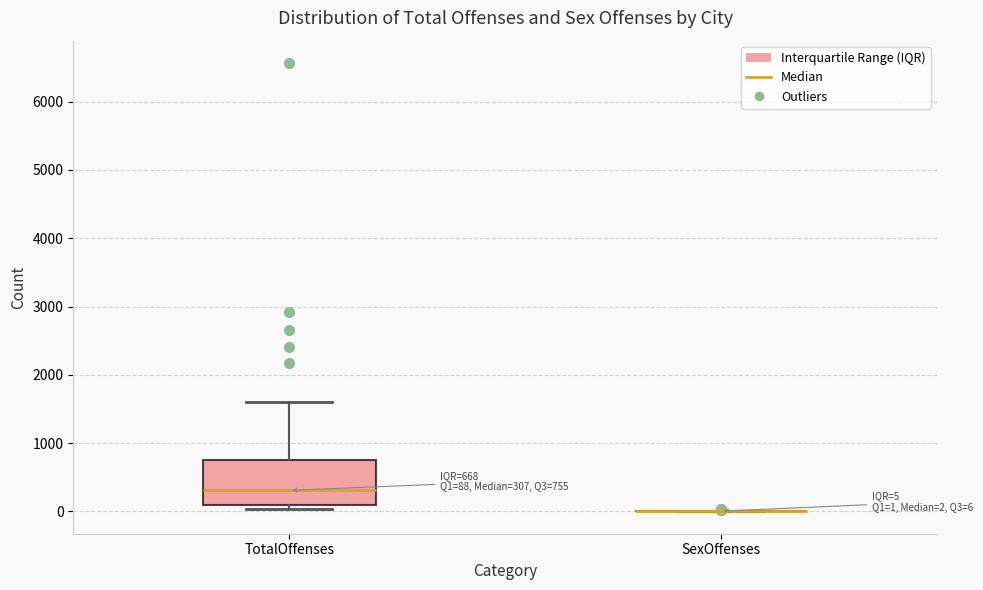

Comparing the boxes themselves (not the whiskers), which one is the tallest?

TotalOffenses